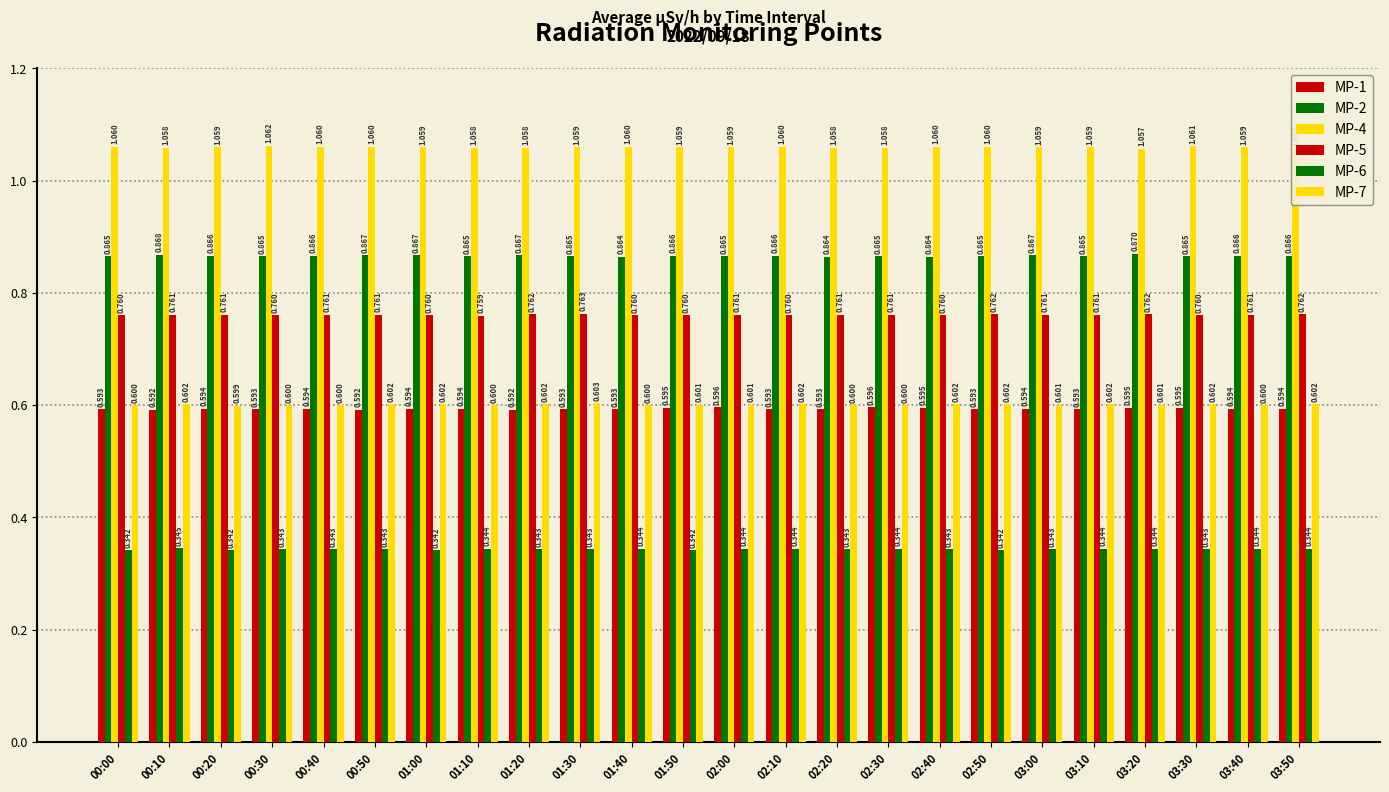

What is the label of the 9th bar from the left?

01:20